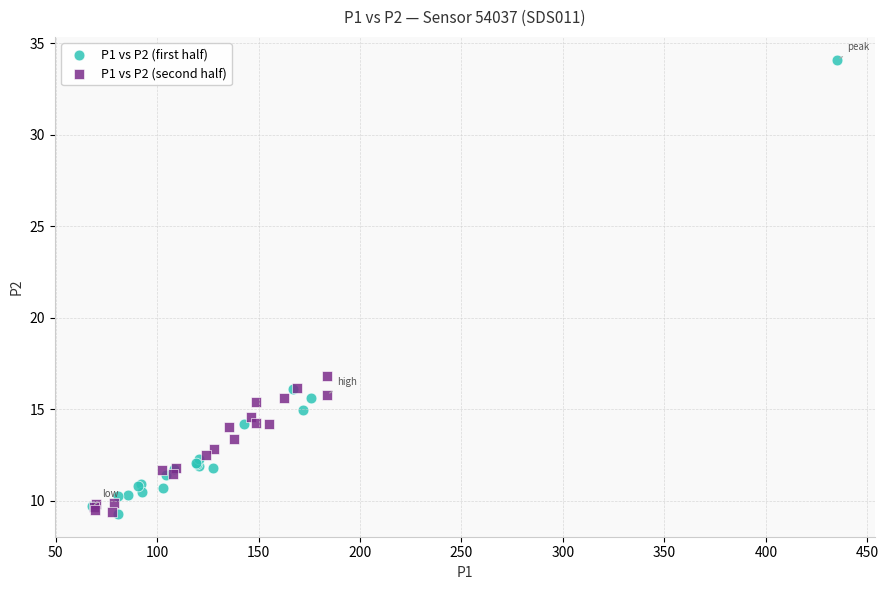

Which series contains the highest Y value?

P1 vs P2 (first half)